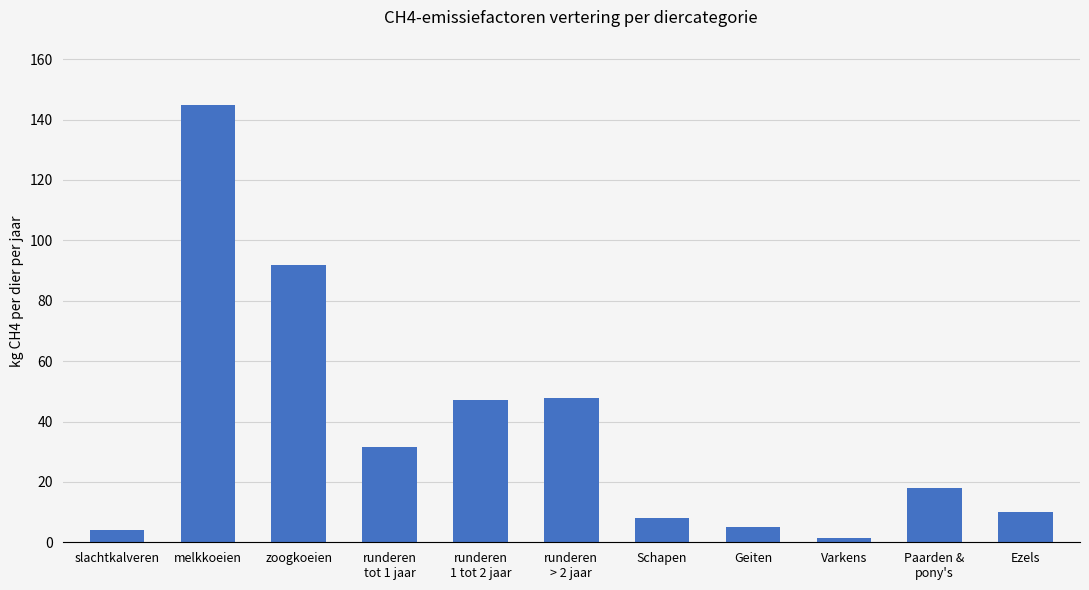

What position from the right is Geiten?

4